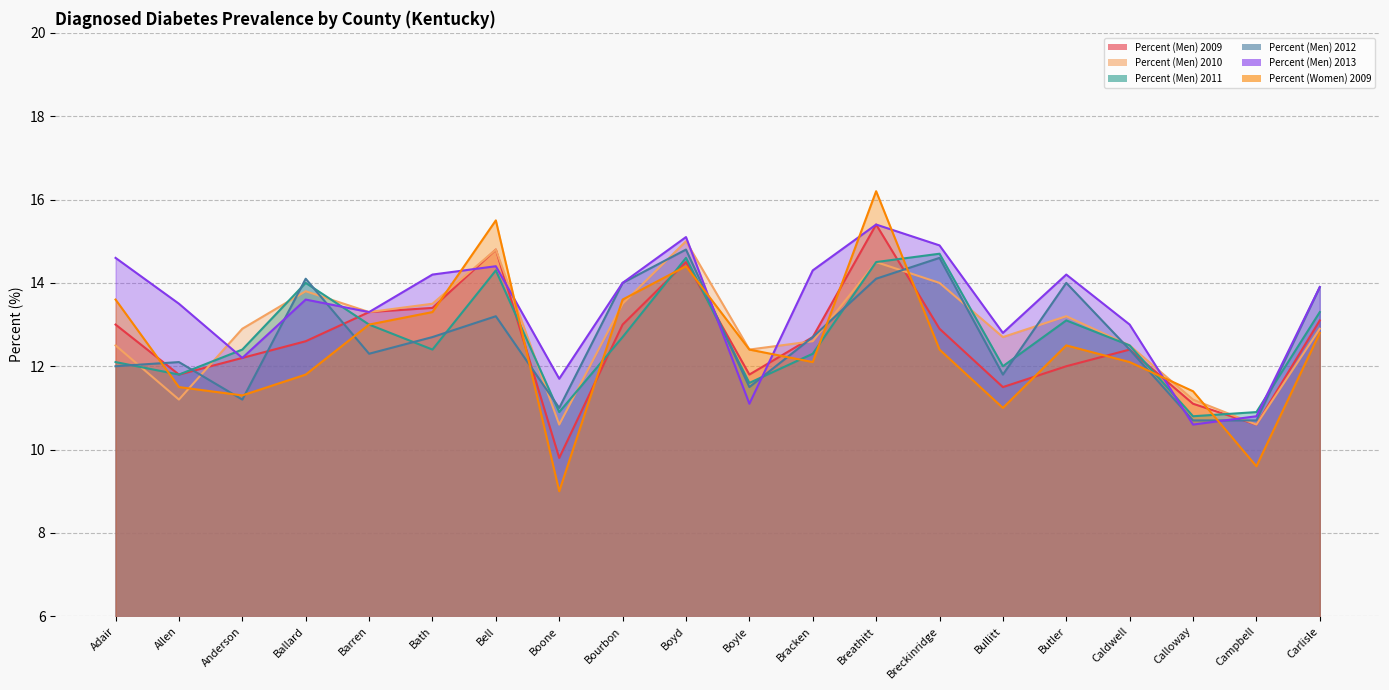

The Percent (Men) 2013 series shows 20.9 at Bath. True or false?

False